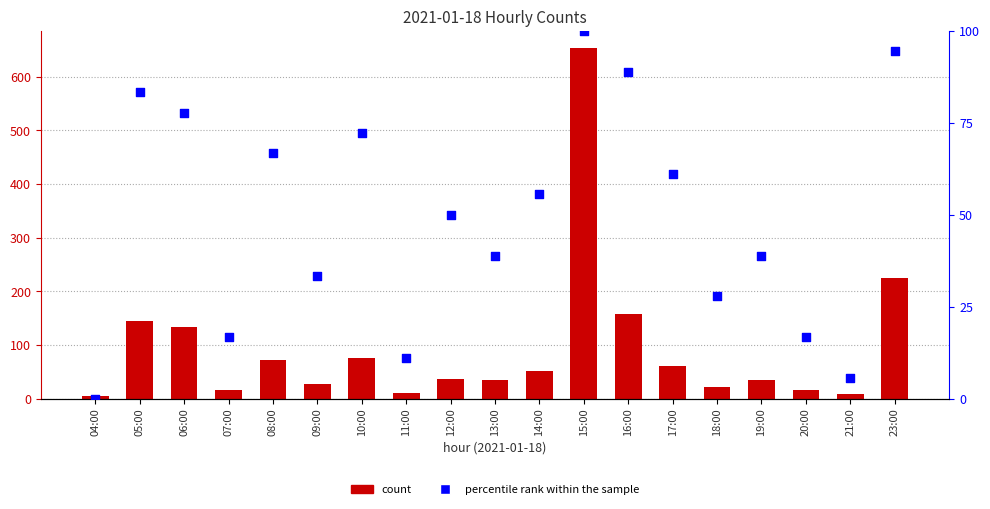

Which series contains the highest Y value?

col_3